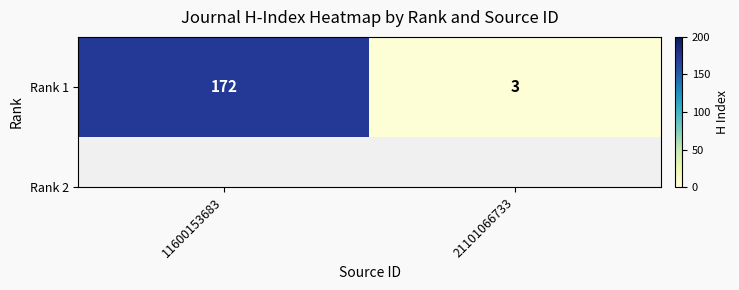

Which label corresponds to the largest value in the chart?

11600153683